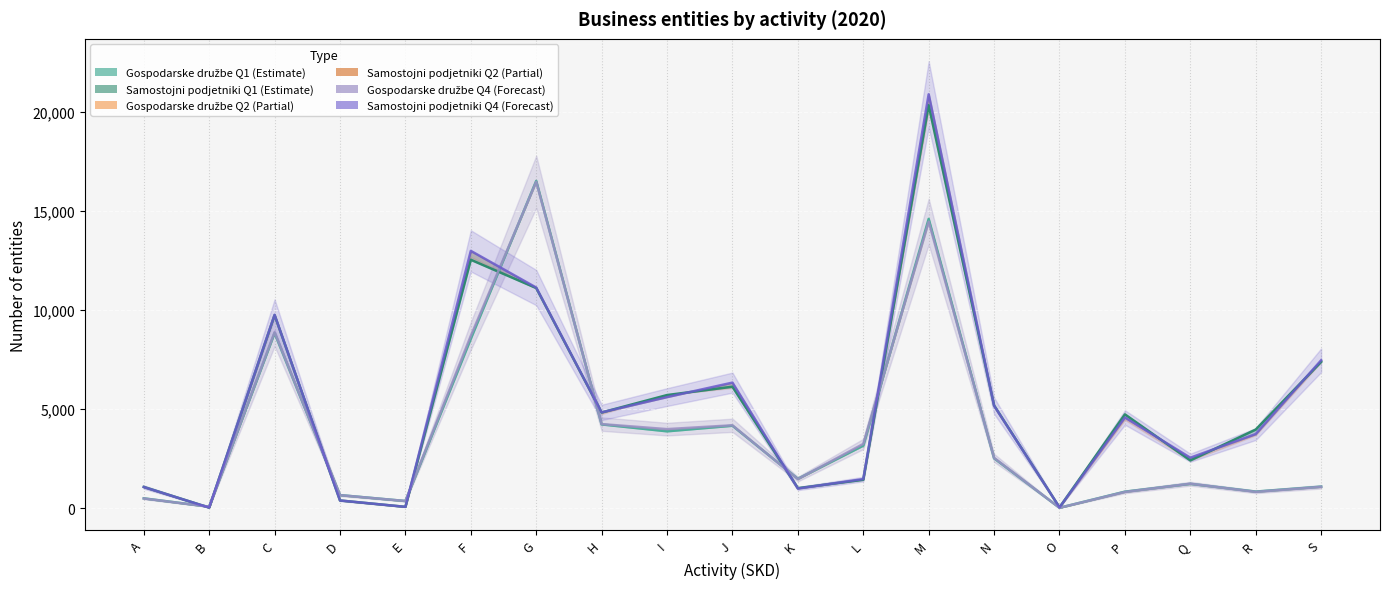

Is the value of Gospodarske družbe Q1 (line) at D greater than the value of Samostojni podjetniki Q4 at B?

Yes